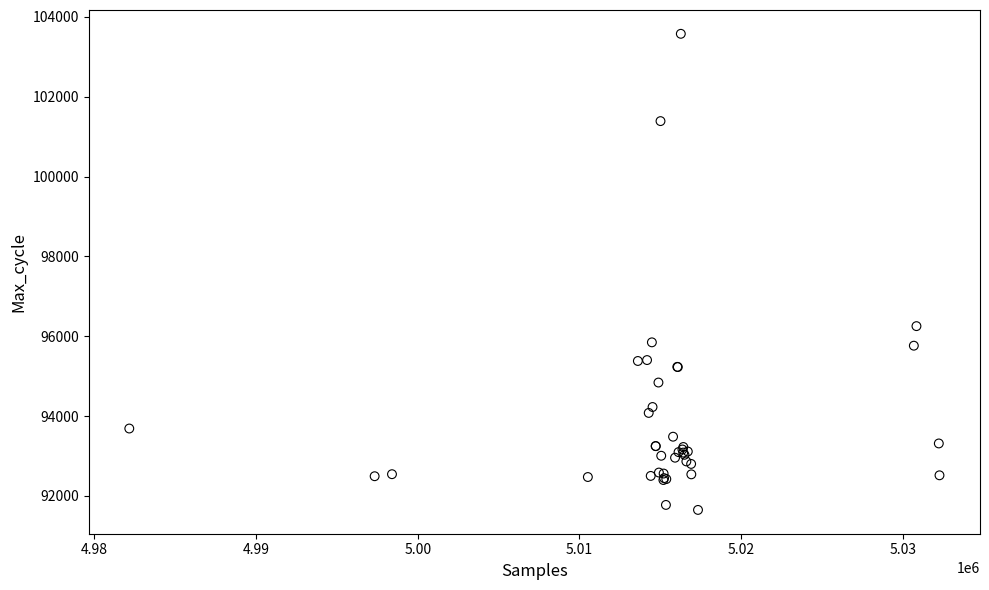

What Y value in the scatter plot is closest to 97613?

96254